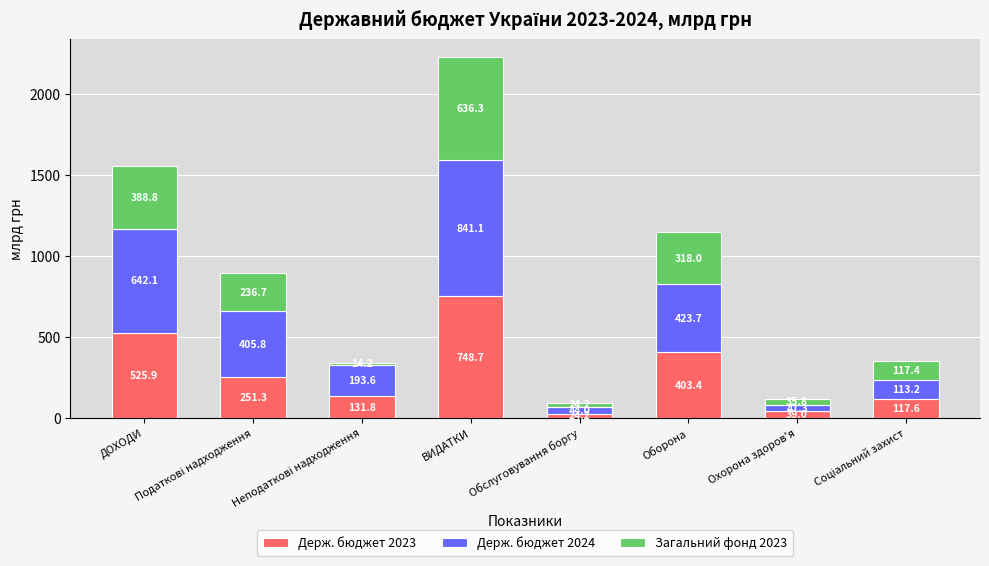

The Держ. бюджет 2023 series shows 24.2 at Обслуговування боргу. True or false?

True